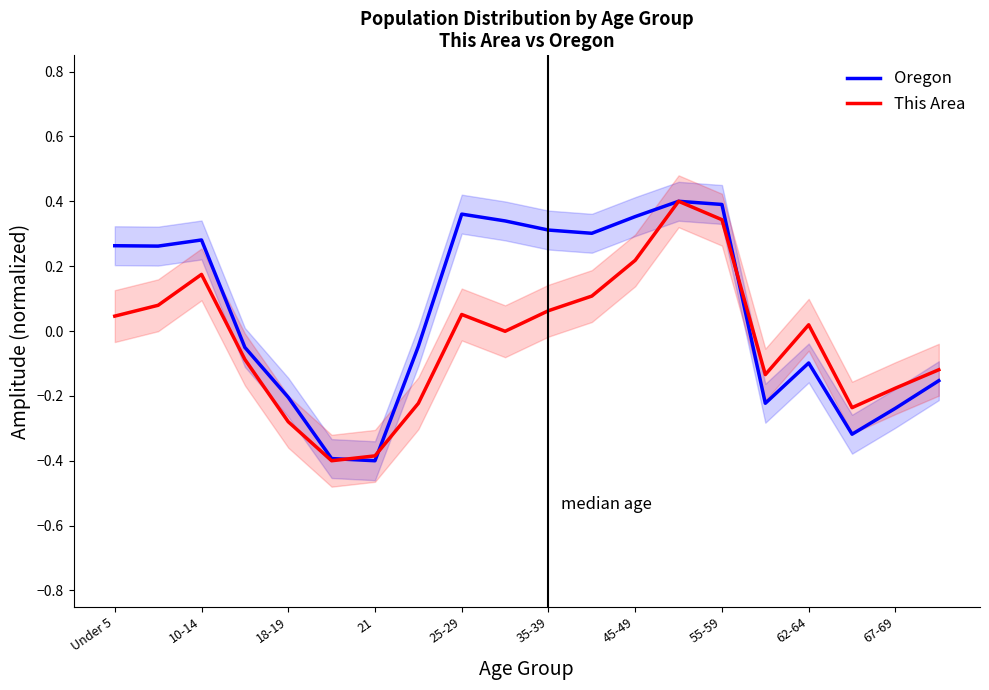

What is the maximum value shown in the chart?

0.4